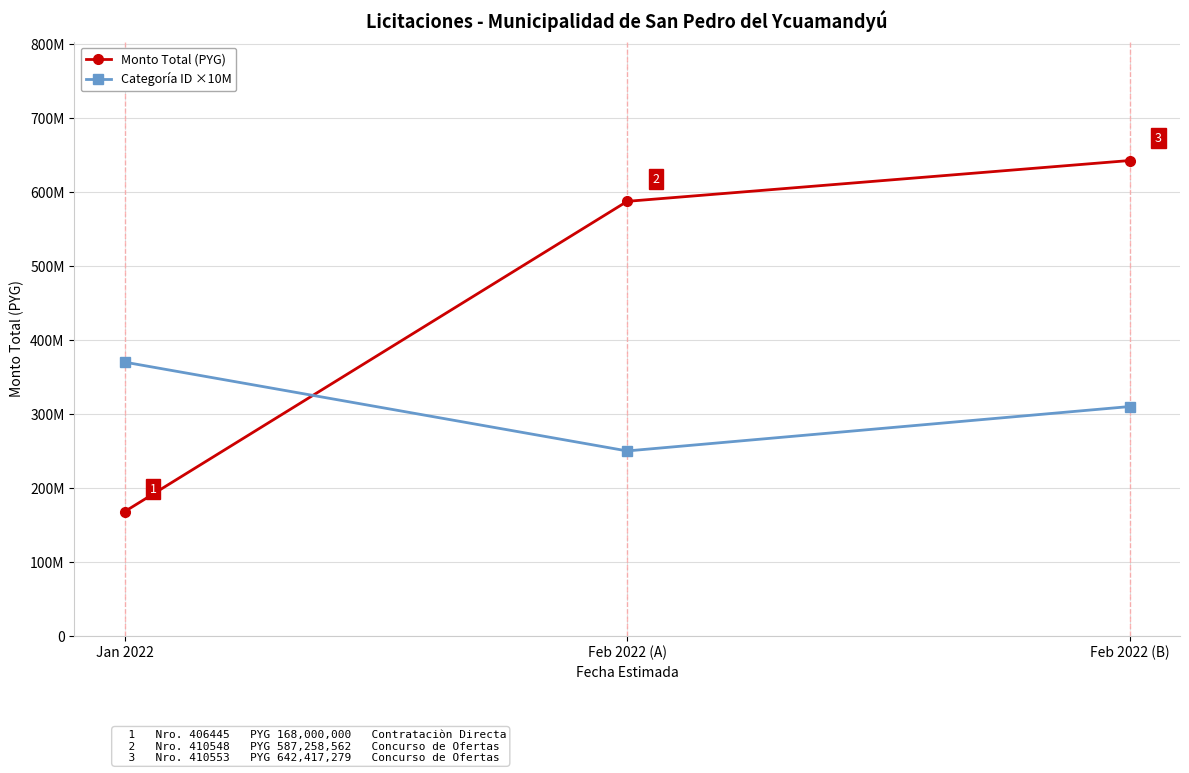

Reading left to right, list all the values displayed in this chart.

Monto Total (PYG): 168000000	587258562	642417279
Categoría ID ×10M: 370000000	250000000	310000000